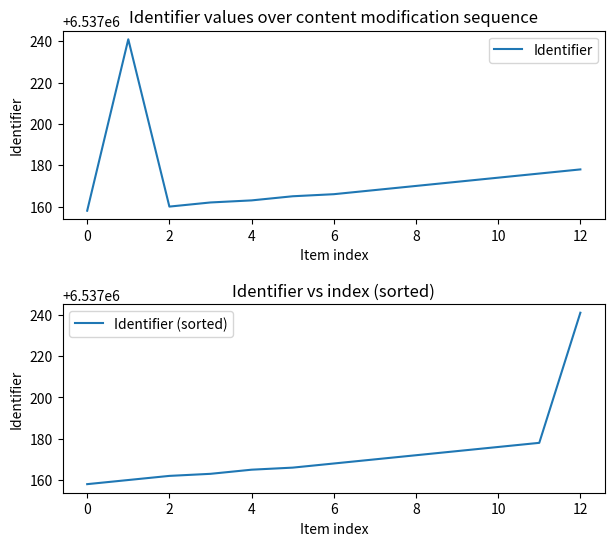

What is the maximum value shown in the chart?

6537241